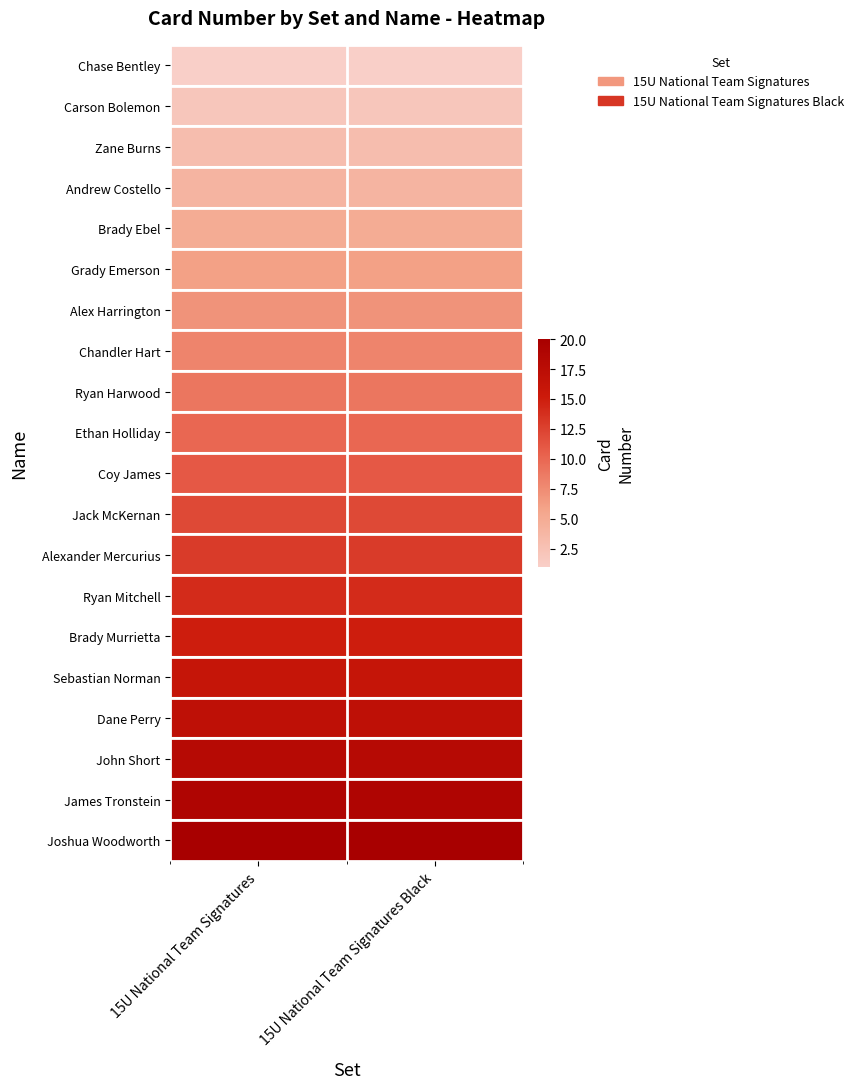

List the series in order of their peak value, lowest first.

Chase Bentley, Carson Bolemon, Zane Burns, Andrew Costello, Brady Ebel, Grady Emerson, Alex Harrington, Chandler Hart, Ryan Harwood, Ethan Holliday, Coy James, Jack McKernan, Alexander Mercurius, Ryan Mitchell, Brady Murrietta, Sebastian Norman, Dane Perry, John Short, James Tronstein, Joshua Woodworth